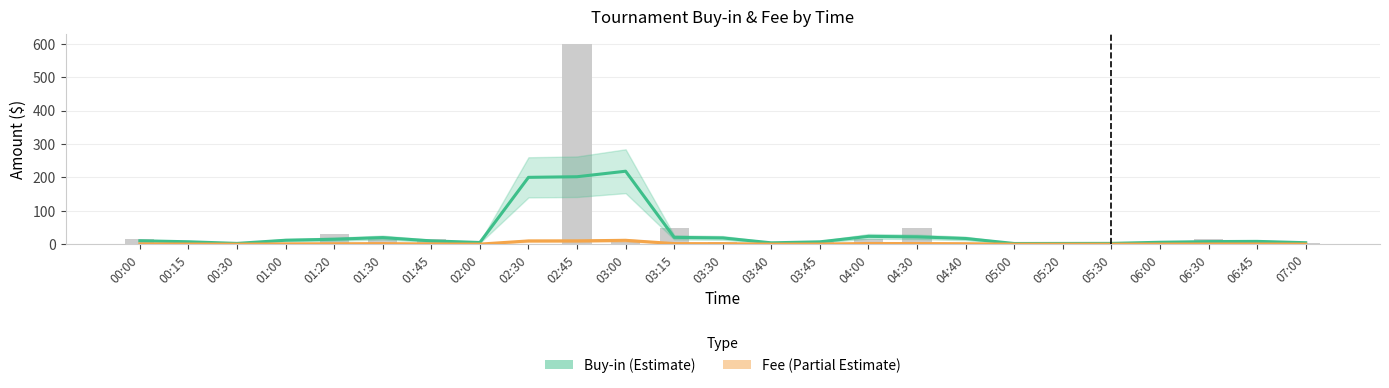

How many bars are there in each group?

2